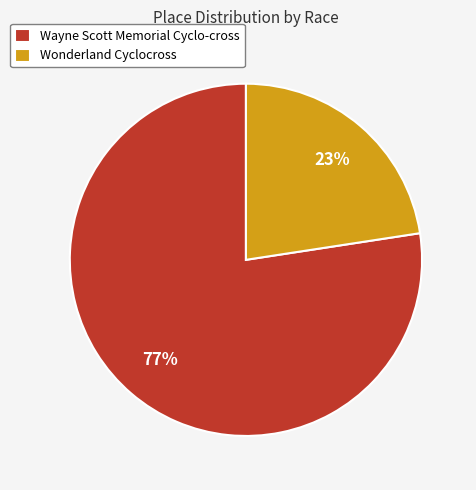

Rank the categories by value from lowest to highest.

Wonderland Cyclocross, Wayne Scott Memorial Cyclo-cross